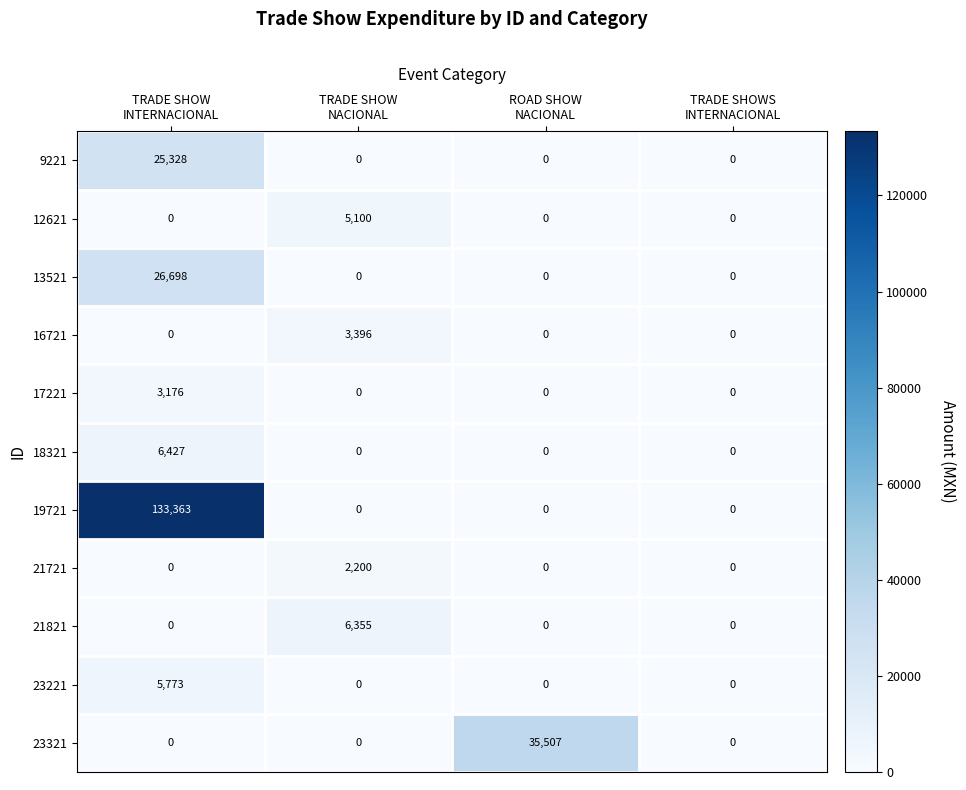

What is the greatest value displayed?

133363